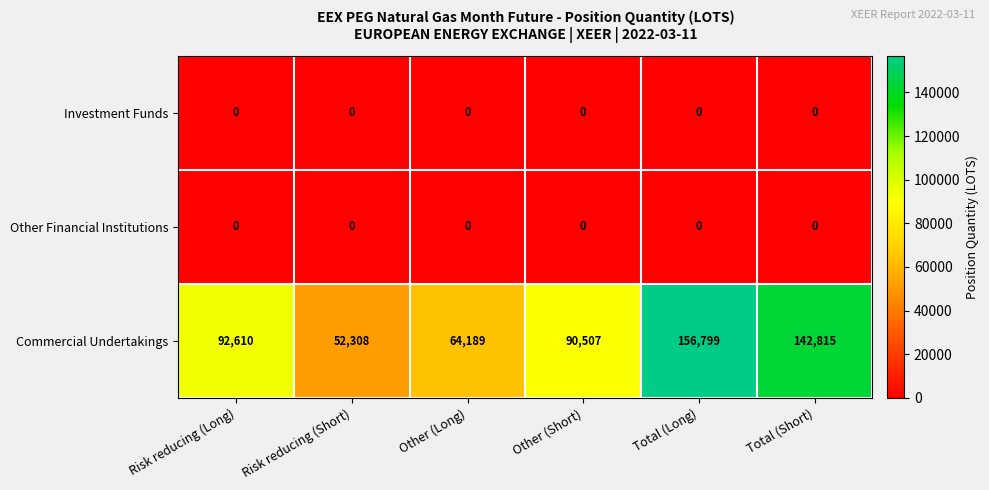

List the labels in order of Commercial Undertakings value, largest first.

Total (Long), Total (Short), Risk reducing (Long), Other (Short), Other (Long), Risk reducing (Short)